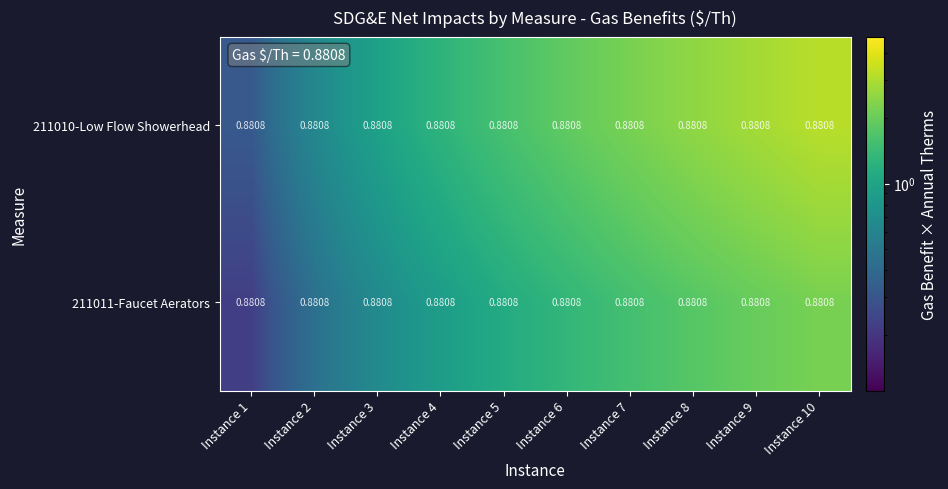

The 211010-Low Flow Showerhead series shows 2.6 at Instance 5. True or false?

False